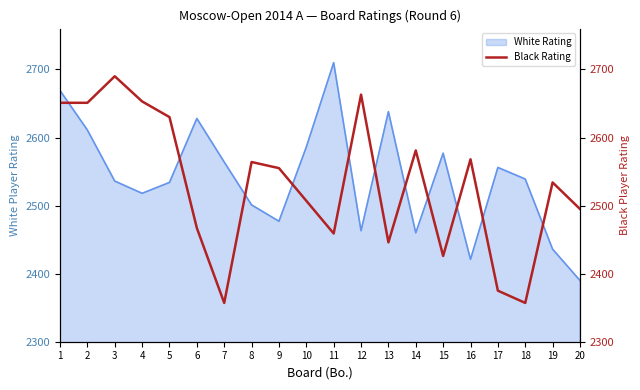

At which label does White Rating reach its peak?

11